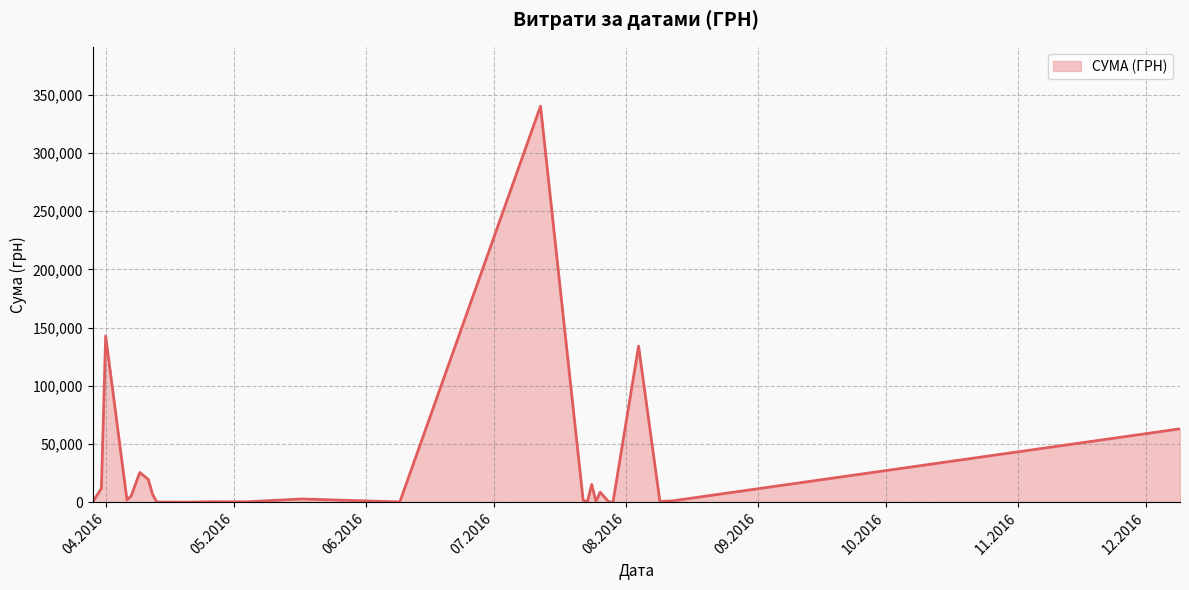

How many lines are shown in the chart?

1